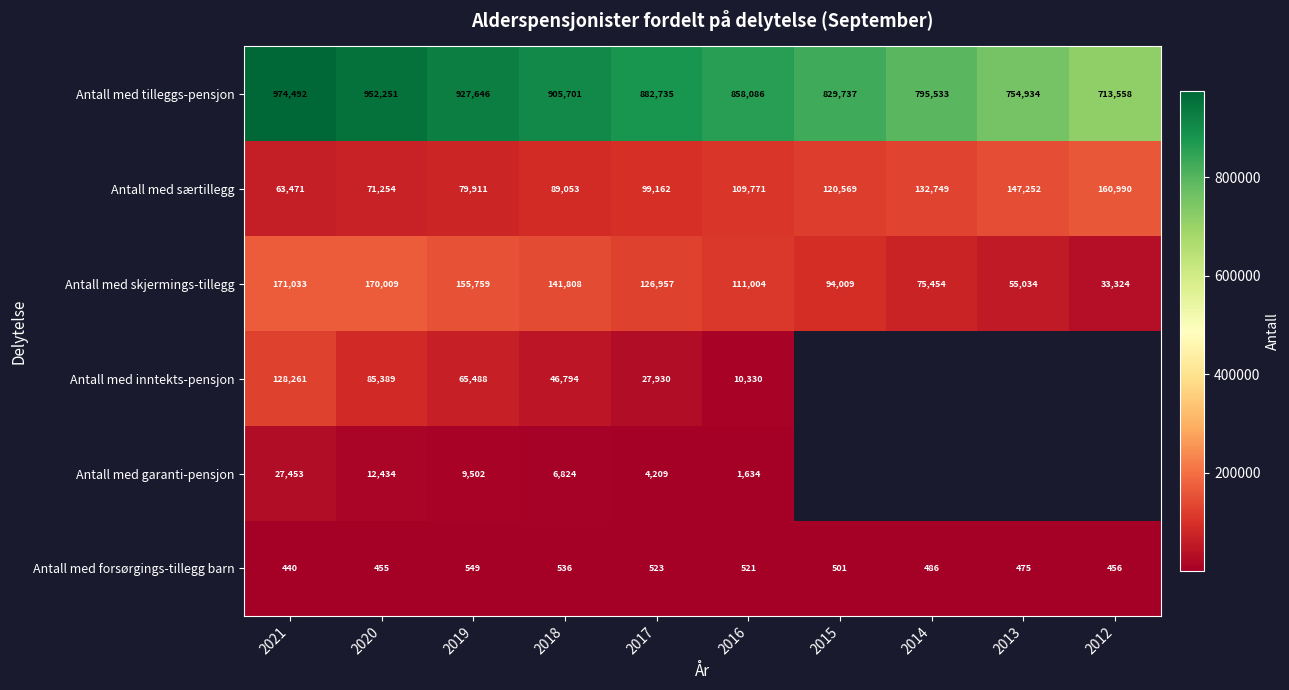

At which category does the chart reach its peak across all series?

2021